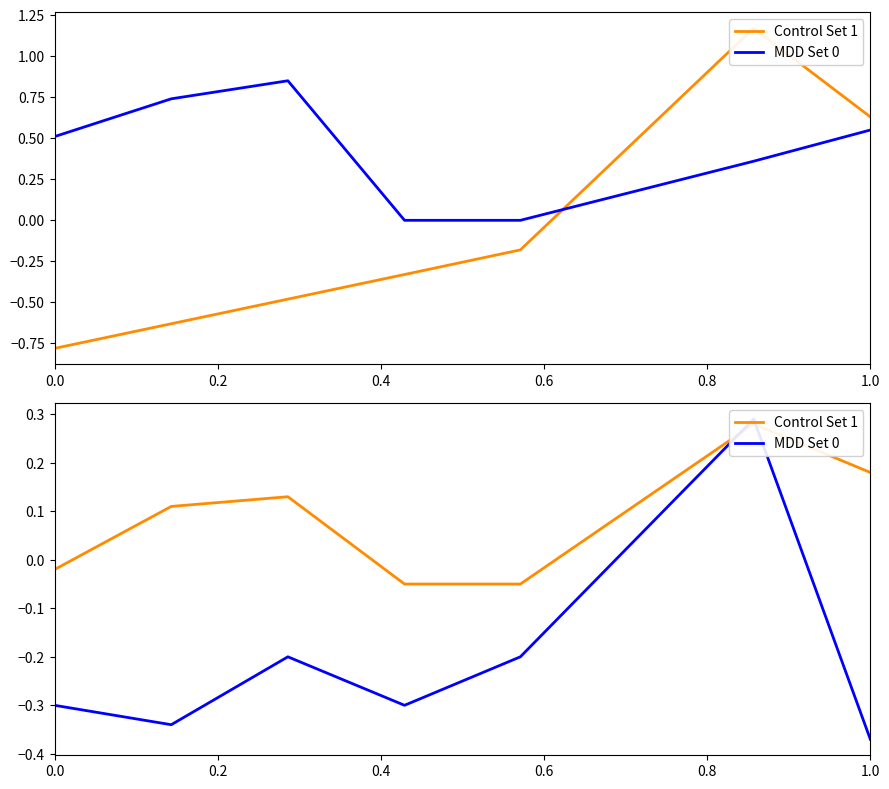

Where do Control Set 1 and MDD Set 0 first cross each other?

0.8 and 1.0